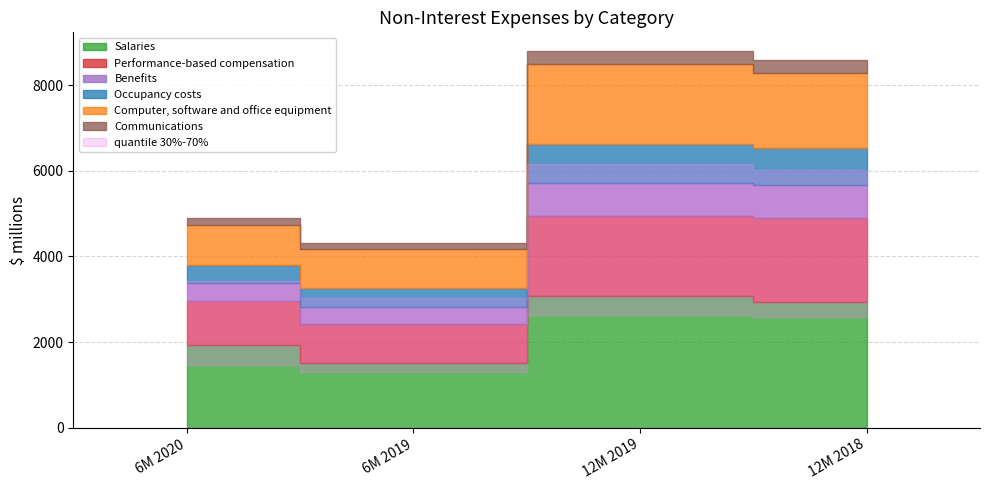

True or false: Computer, software and office equipment has a value of 426 at 6M 2019.

False